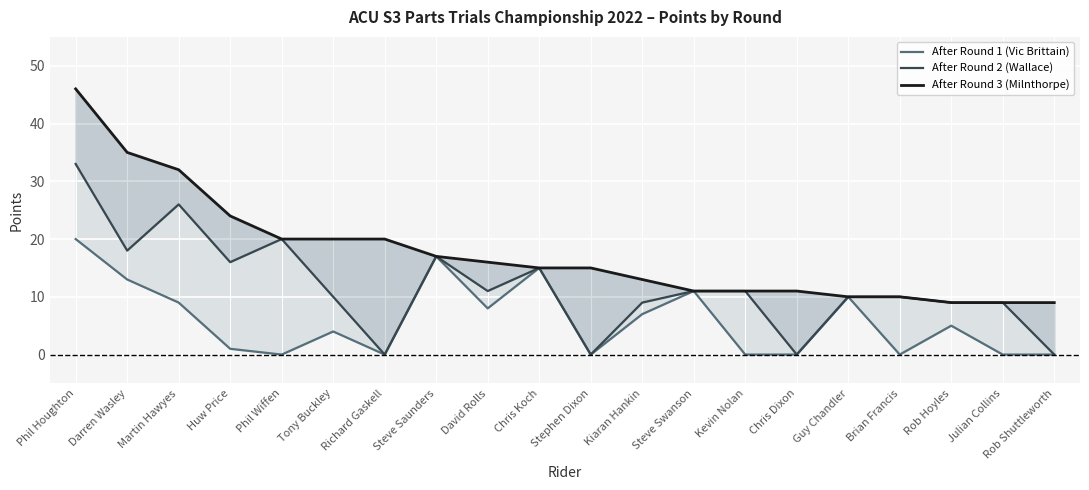

True or false: After Round 3 (Milnthorpe) has a value of 16 at Chris Dixon.

False